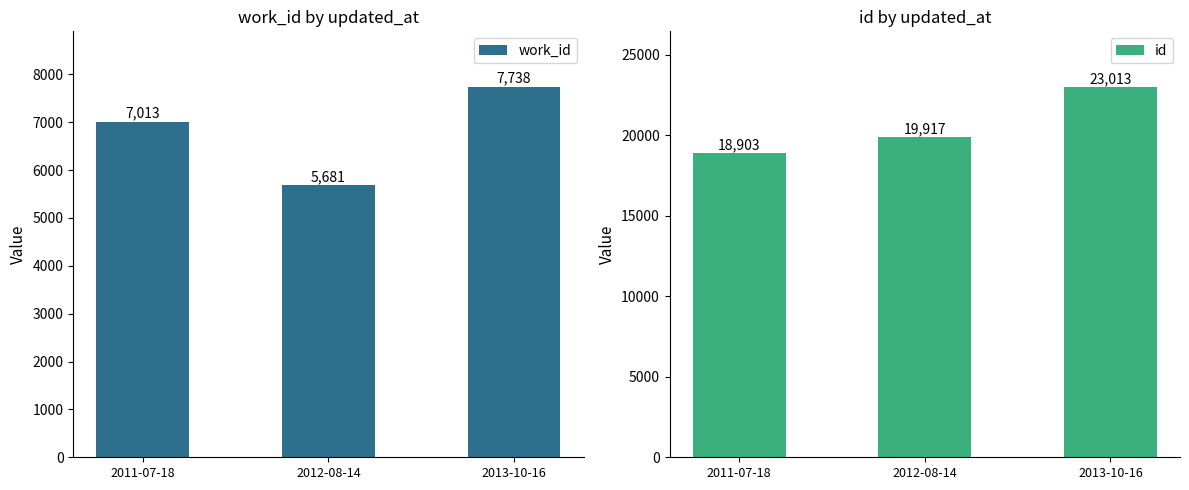

What are all the series names shown in the legend?

work_id, id